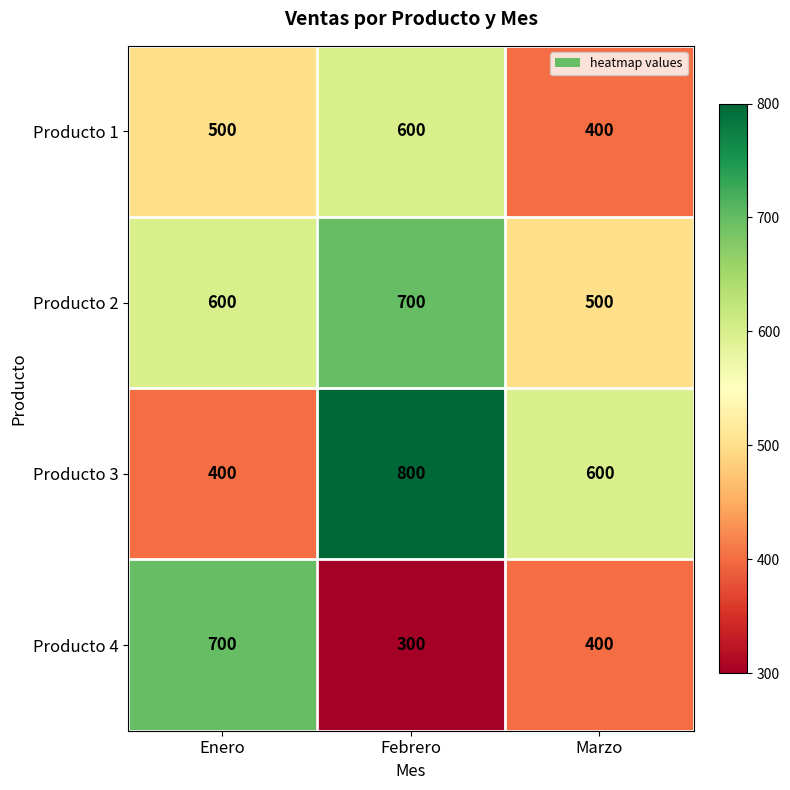

True or false: Producto 4 has a value of 413 at Febrero.

False